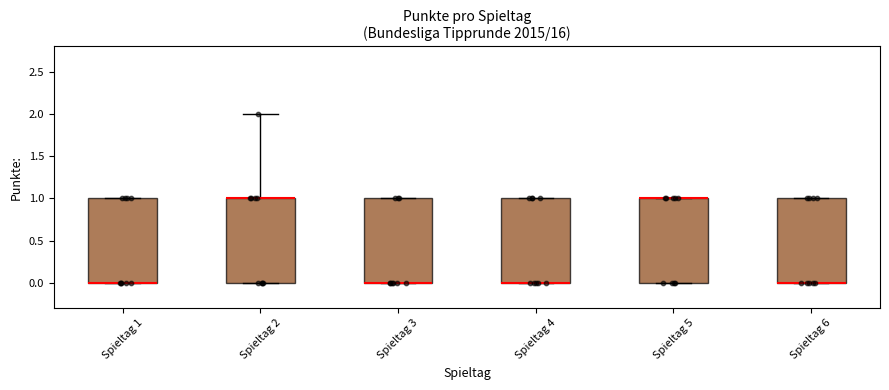

Reading left to right, read every box against the y-axis: the position of its median line, the range the box covers, and the ends of its whiskers. The values are not printed on the chart, so give them approximately, as read against the axis.

Spieltag 1: median 0 (drawn on the box's lower edge), box 0 to 1, whiskers 0 to 1
Spieltag 2: median 1 (drawn on the box's upper edge), box 0 to 1, whiskers 0 to 2
Spieltag 3: median 0 (drawn on the box's lower edge), box 0 to 1, whiskers 0 to 1
Spieltag 4: median 0 (drawn on the box's lower edge), box 0 to 1, whiskers 0 to 1
Spieltag 5: median 1 (drawn on the box's upper edge), box 0 to 1, whiskers 0 to 1
Spieltag 6: median 0 (drawn on the box's lower edge), box 0 to 1, whiskers 0 to 1